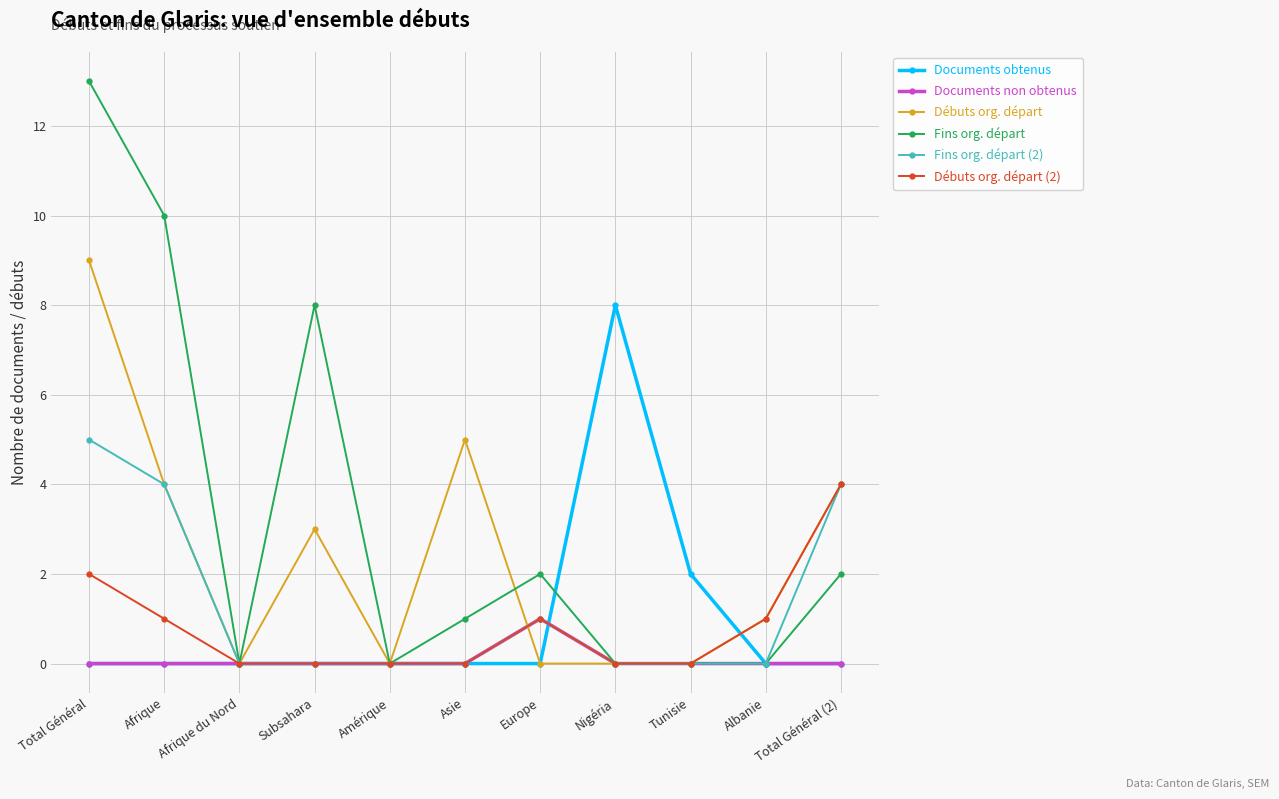

Rank the series by their maximum value, from lowest to highest.

Documents non obtenus, Débuts org. départ (2), Fins org. départ (2), Documents obtenus, Débuts org. départ, Fins org. départ